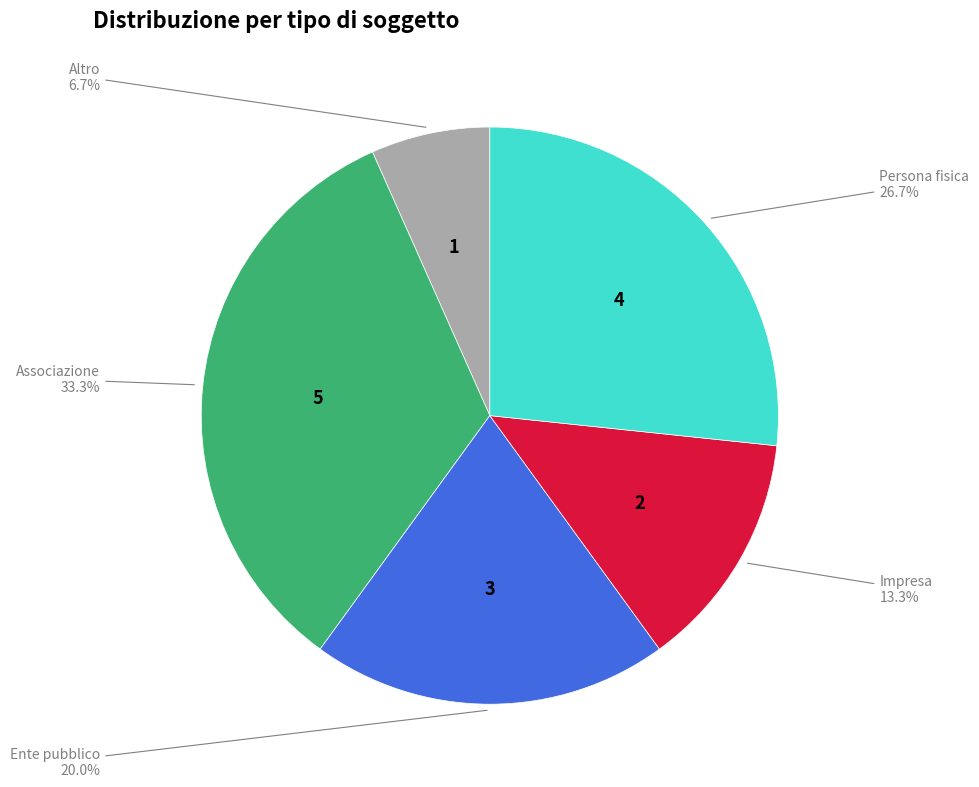

Does any single category account for the majority?

No